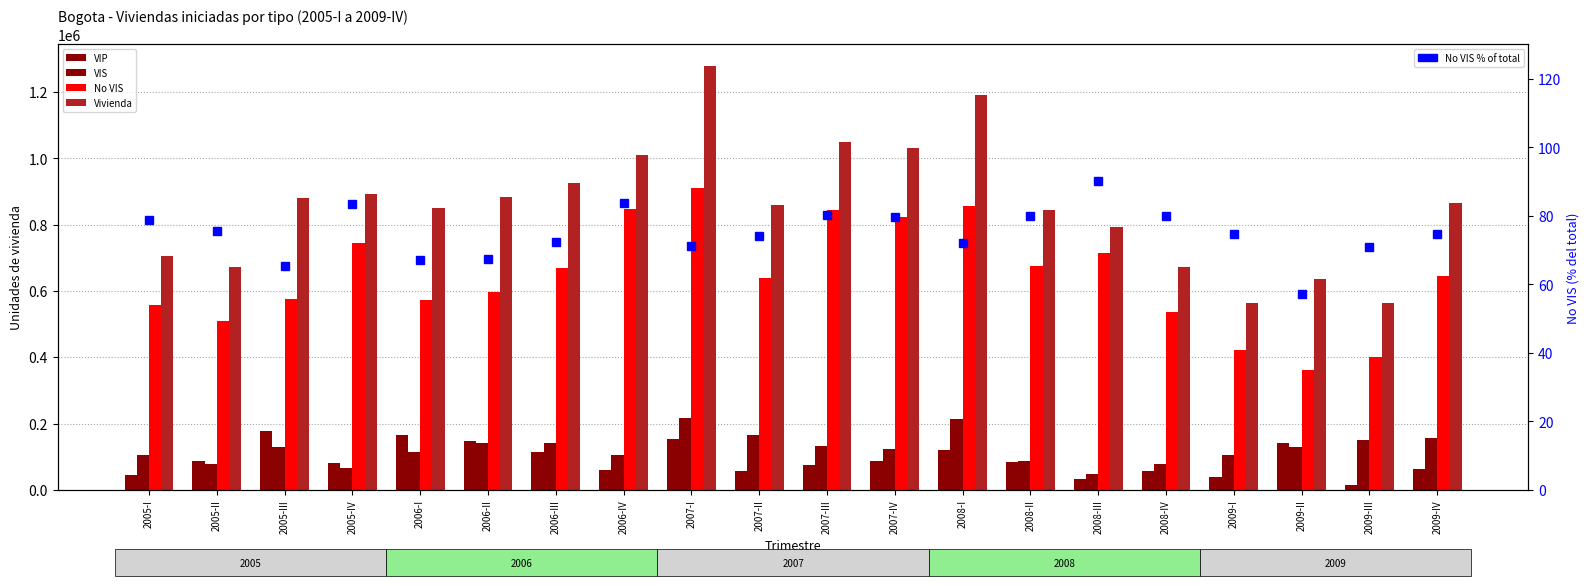

Is it true that VIS equals 212661.0 at 2008-I?

True